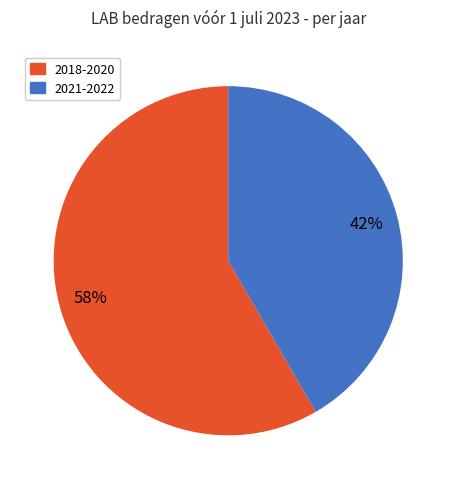

Does any single category account for the majority?

Yes